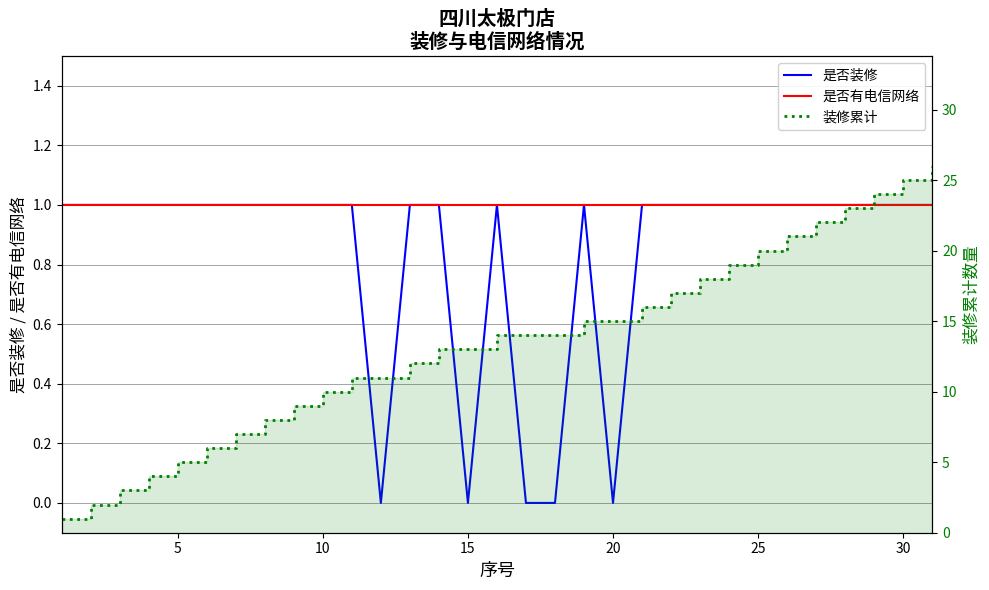

What is the average value of the 装修累计 series?

13